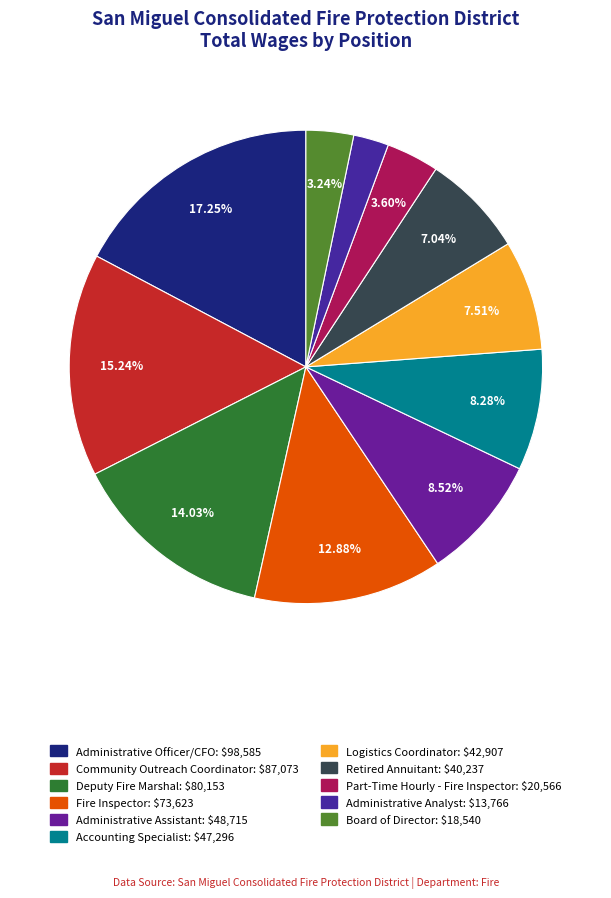

Is there any slice that represents more than half of the pie?

No